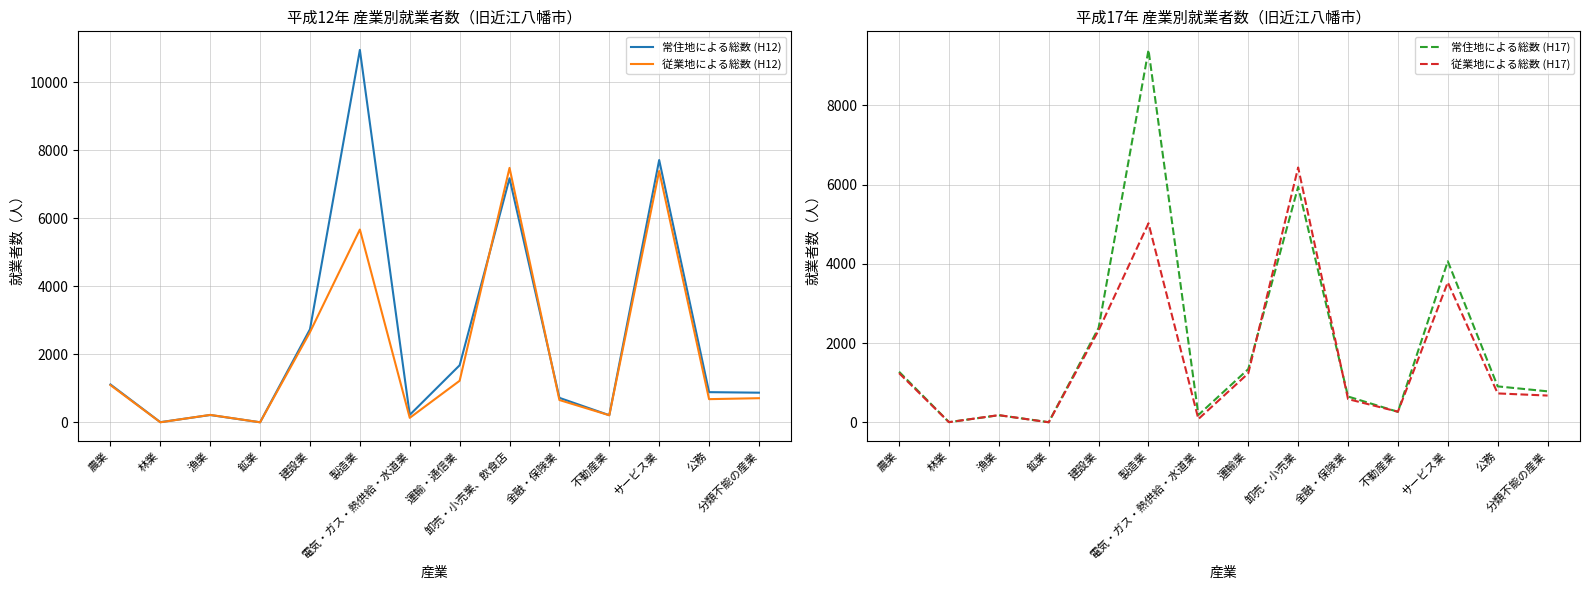

True or false: 常住地による総数 (H17) has a value of 1343 at 運輸業.

True